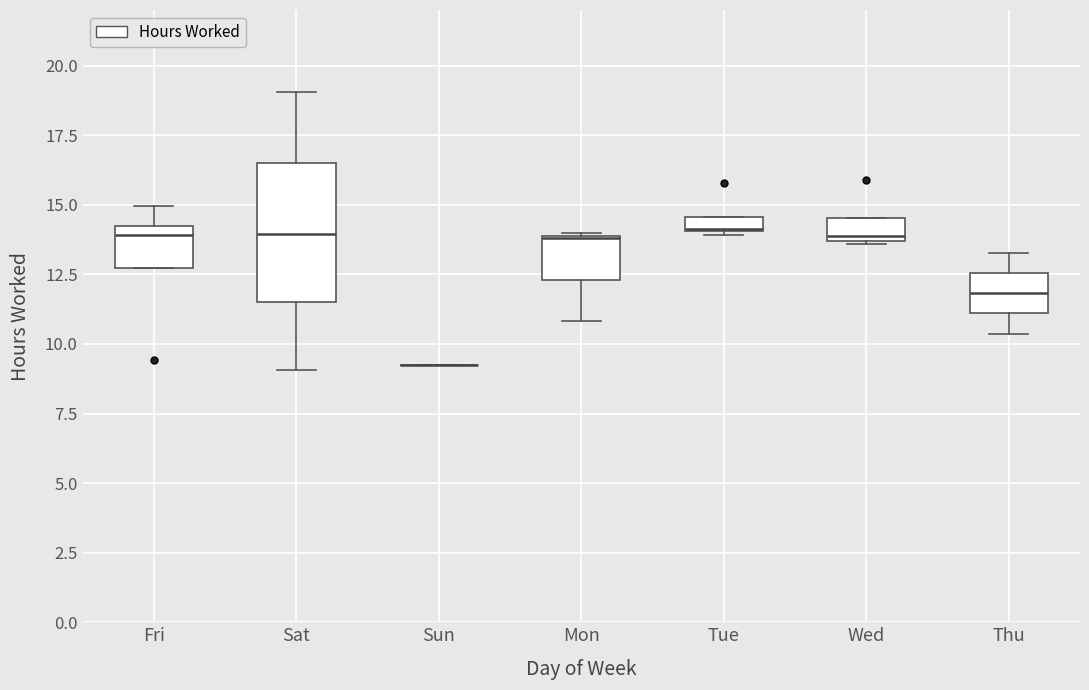

Which box is the tallest, from its lower edge to its upper edge?

Sat